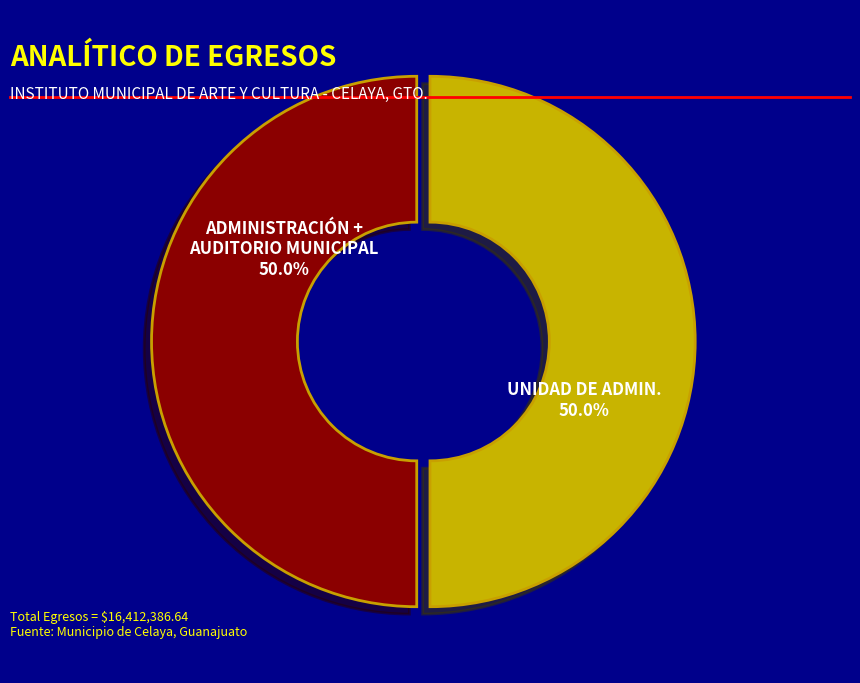

How many slices are in this pie chart?

2